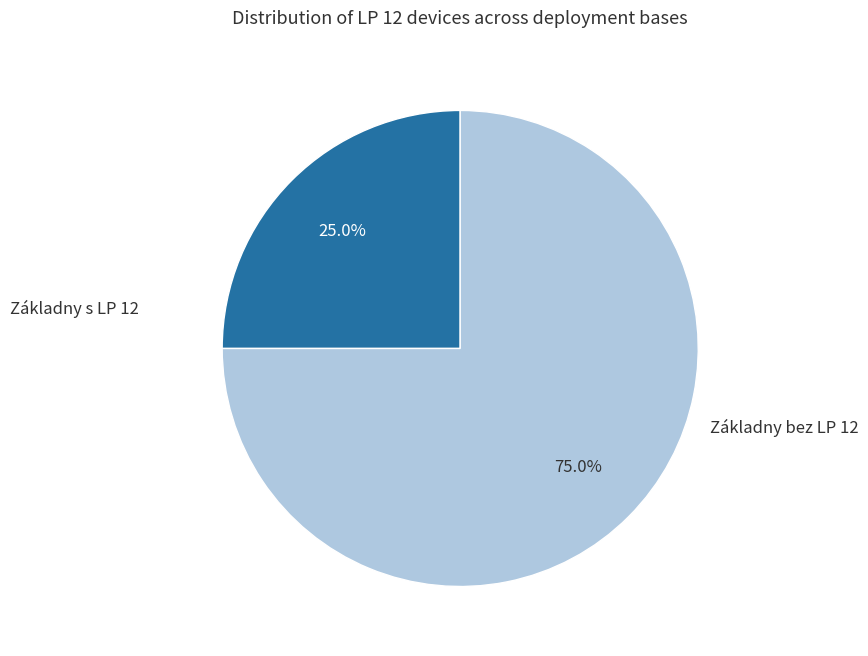

Is there any slice that represents more than half of the pie?

Yes